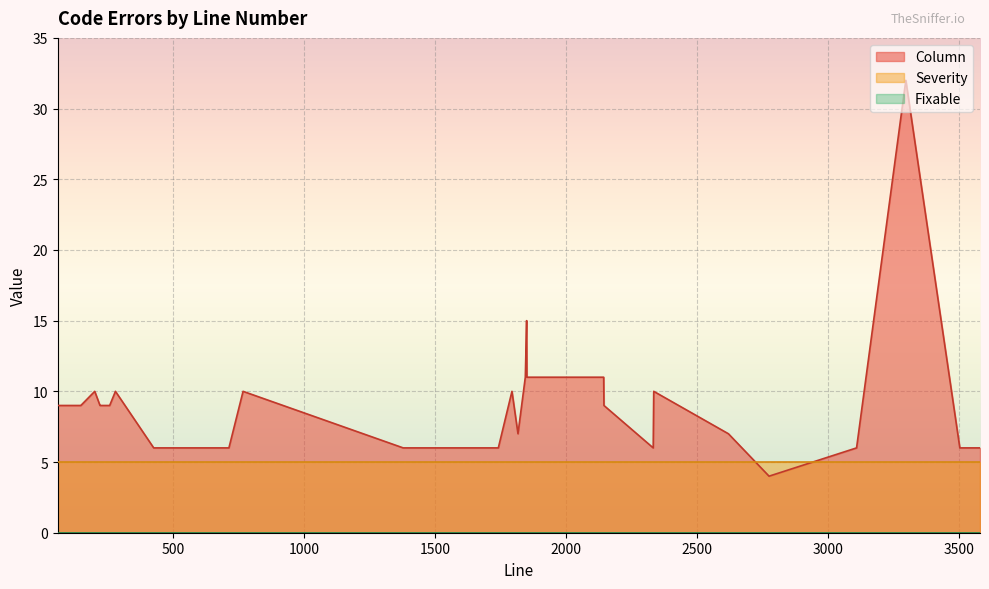

True or false: Column has a value of 10 at 1794.

True